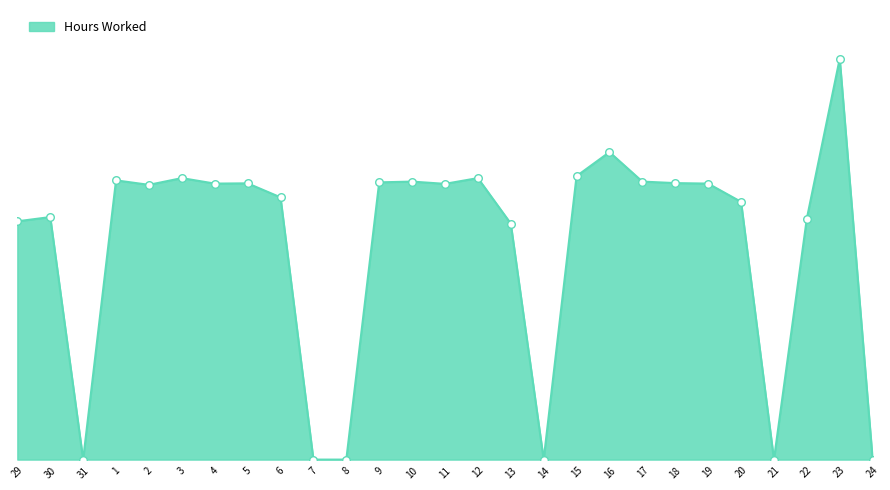

Which has a higher value, 15 or 10?

15